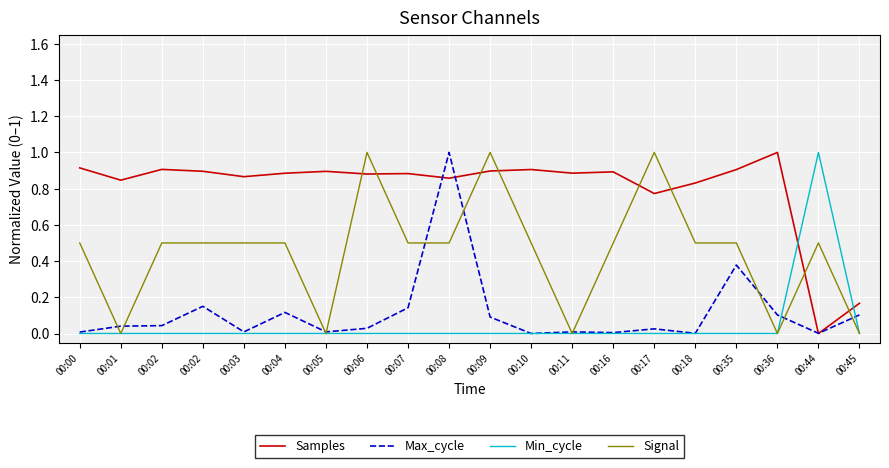

Which series changed the most between 00:02 and 00:18?

Max_cycle